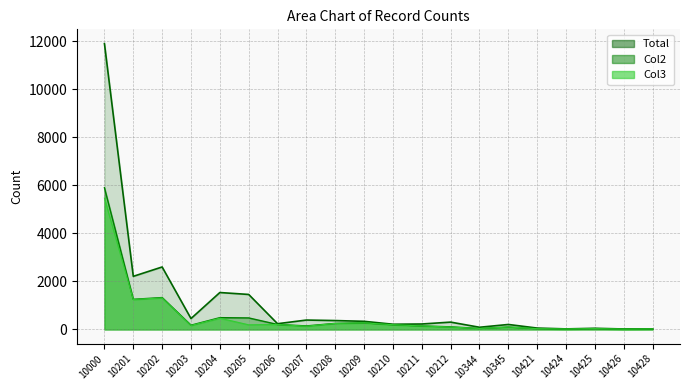

True or false: Col3 and Col2 cross at least once.

False